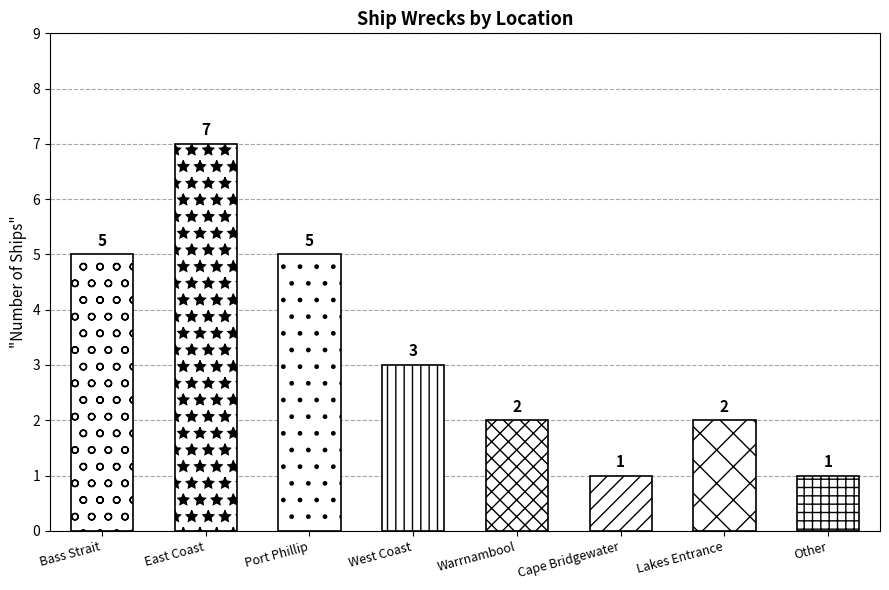

How many categories are shown in the chart?

8